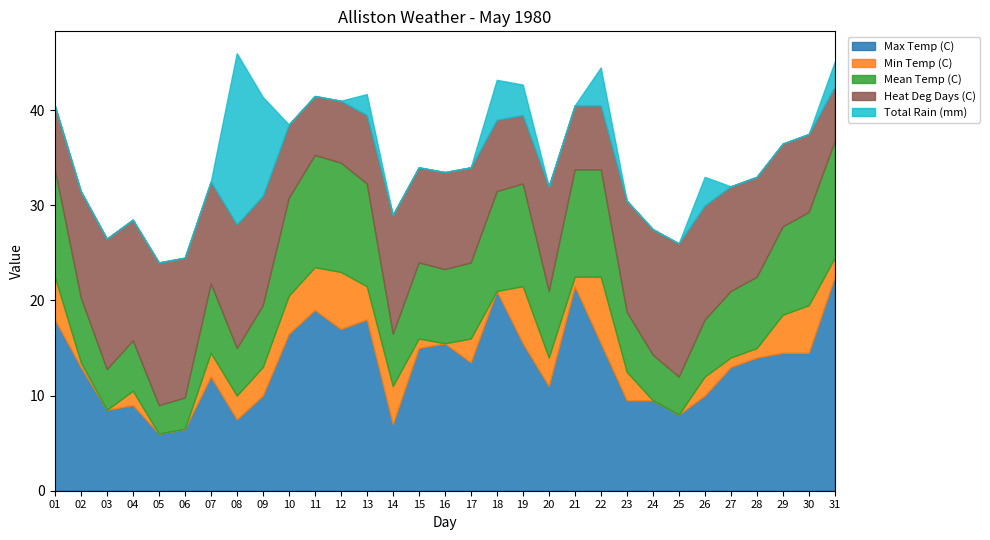

True or false: Min Temp (C) and Mean Temp (C) intersect in this chart.

False